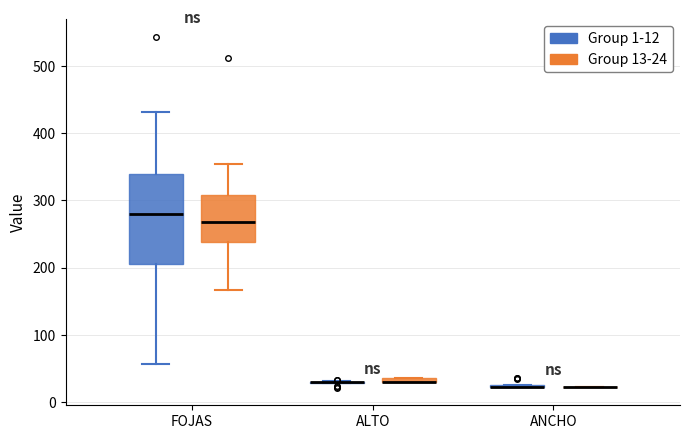

Which box is the tallest, from its lower edge to its upper edge?

FOJAS (Group 1-12)